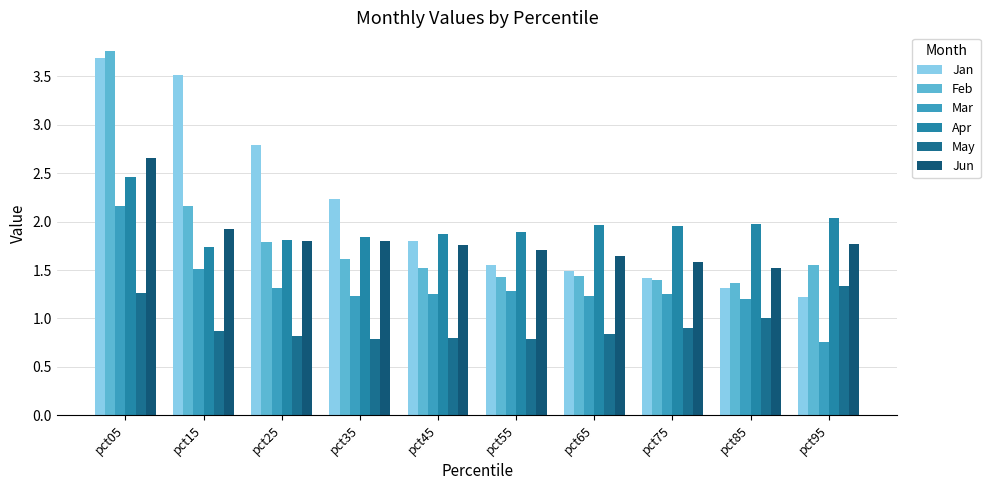

What is the sum of all Apr values?

19.5